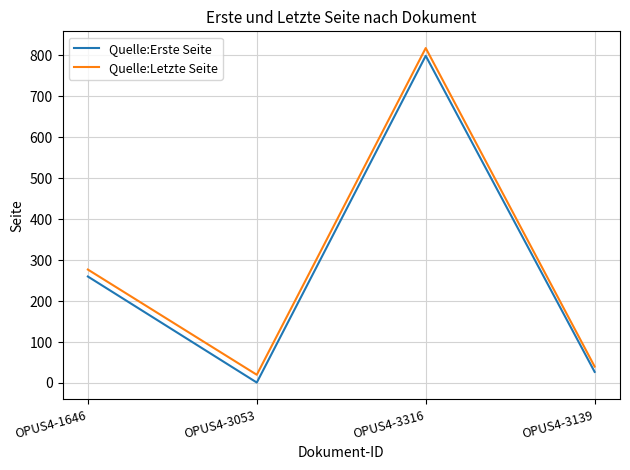

Which series changed the most between OPUS4-1646 and OPUS4-3316?

Quelle:Letzte Seite